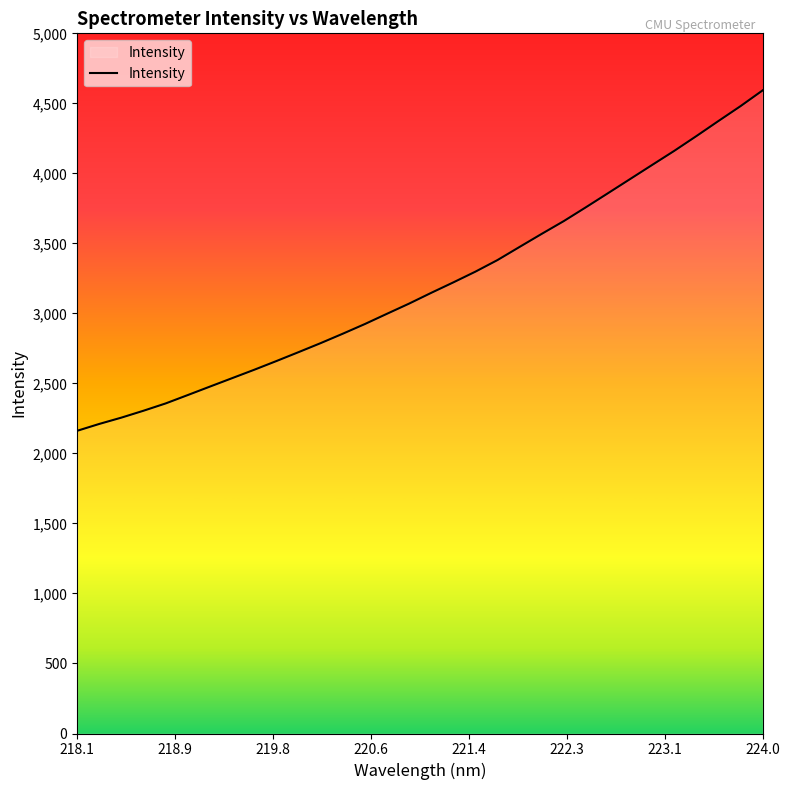

What is the difference between the maximum and minimum values?

2431.0